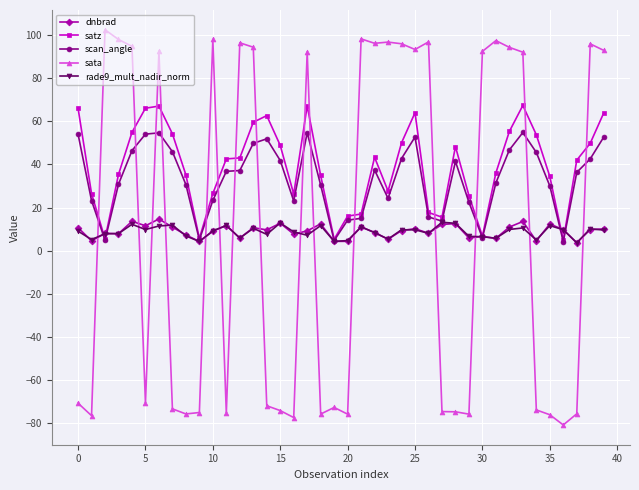

What is the difference between the maximum and minimum values in the rade9_mult_nadir_norm series?

9.5